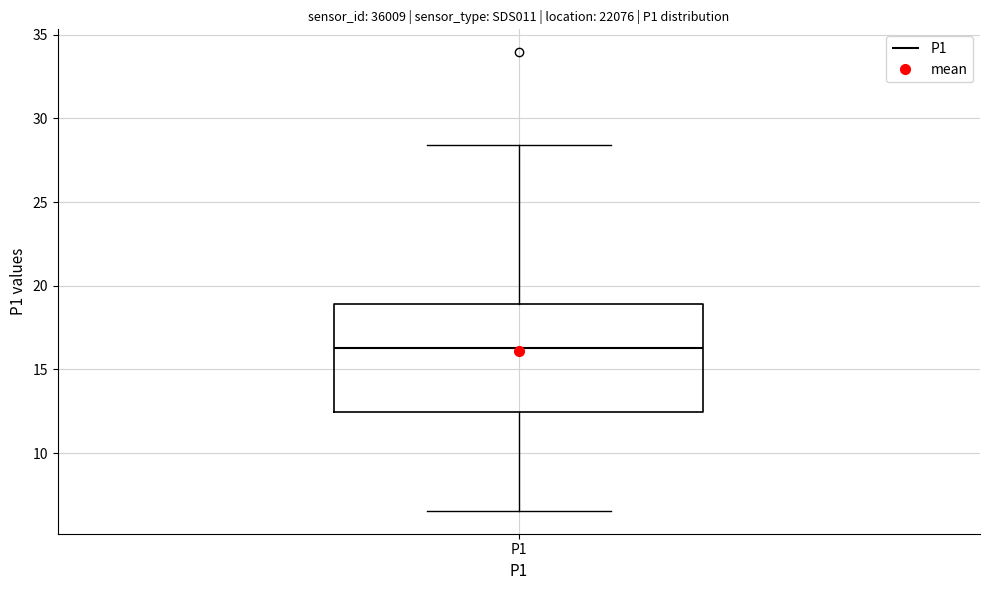

Read this box plot against the y-axis: the position of the median line, the range covered by the box, and the ends of both whiskers. The values are not printed on the chart, so give them approximately, as read against the axis.

median 16.5, box 12.5 to 19.0, whiskers 6.5 to 28.5